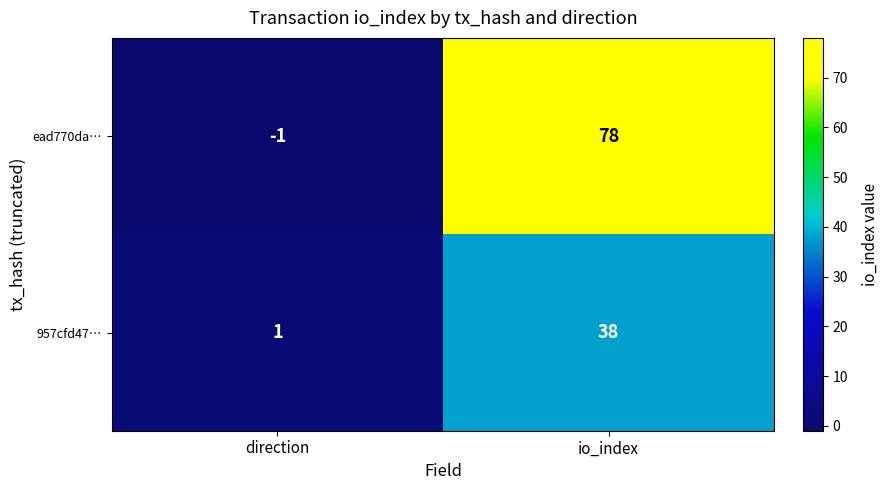

Which series has the largest range (max minus min)?

ead770da…